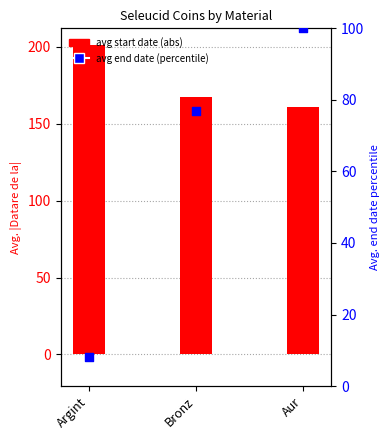

At how many categories does at least one series exceed 169?

1